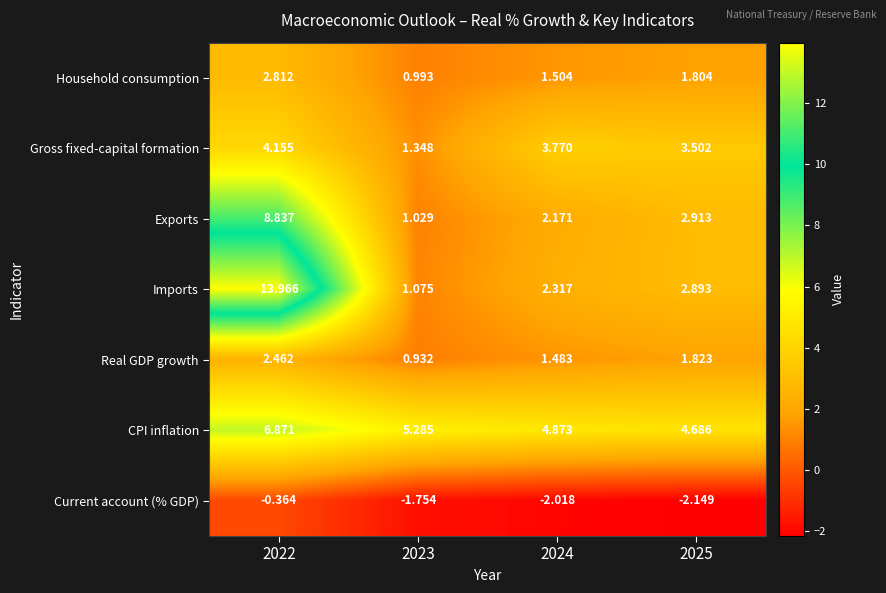

Which label corresponds to the smallest value in the chart?

2025